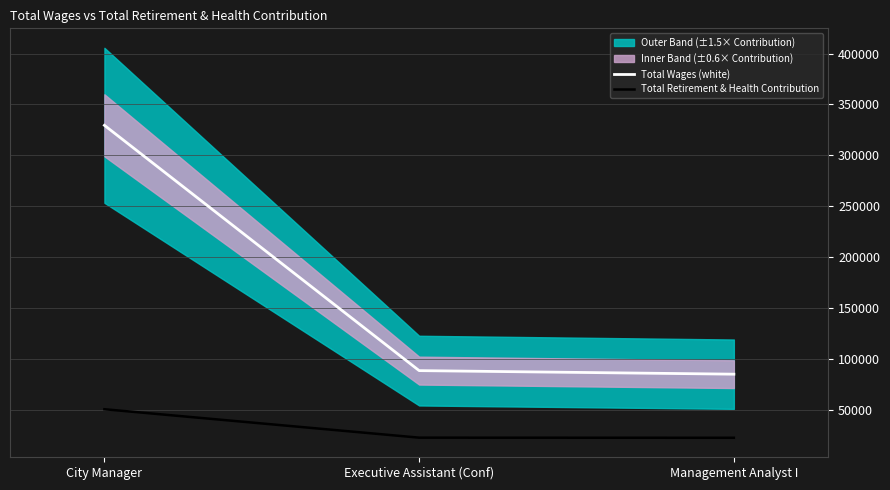

Which series has the largest total across all categories?

Total Wages (white)